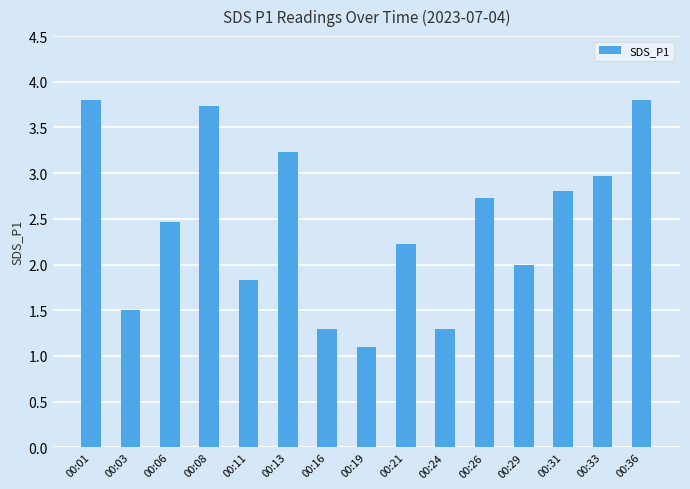

Where is the data nearest to the value 2?

00:29